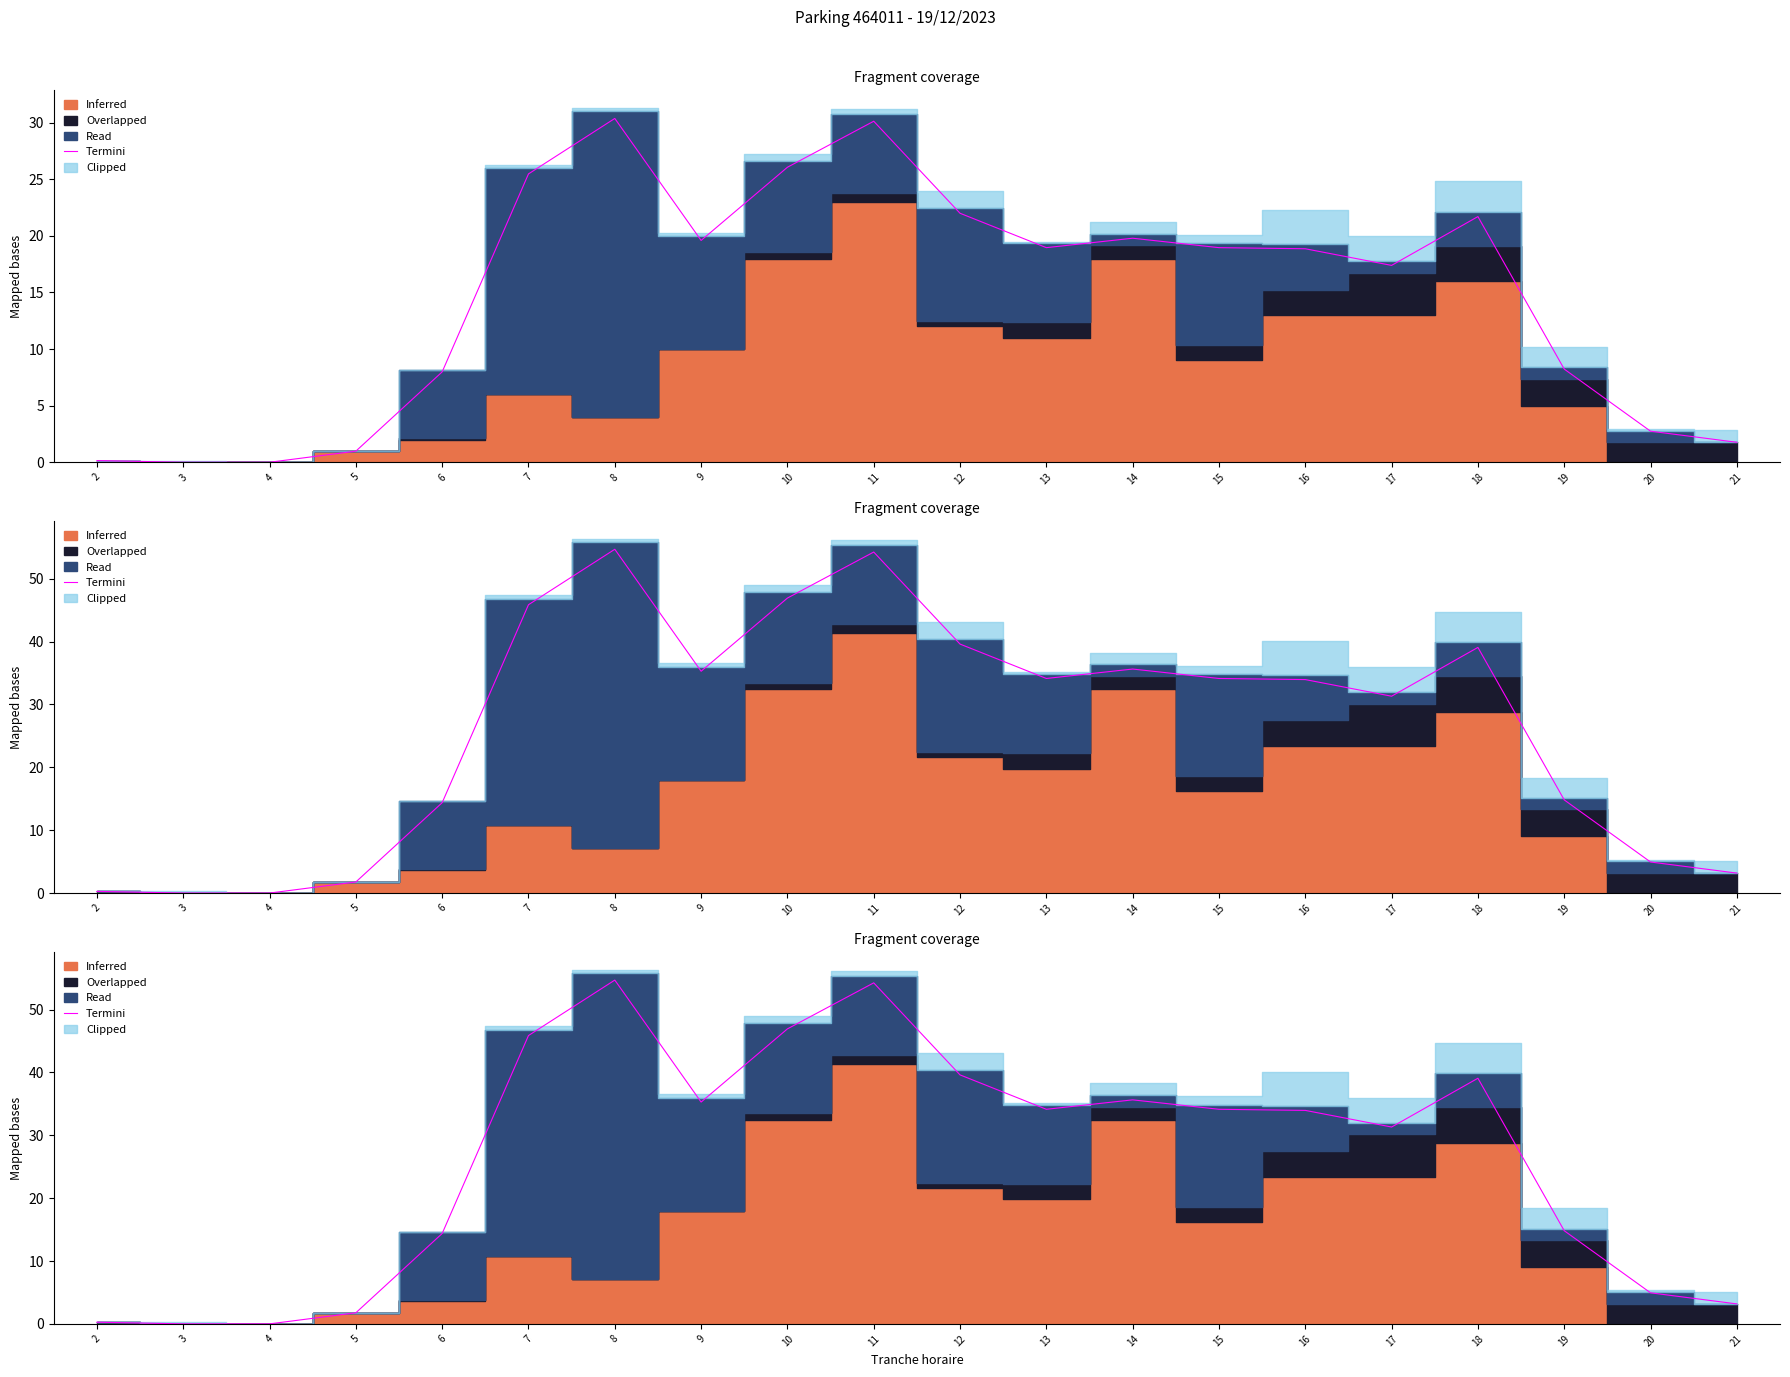

What is the change in value from 15 to 18?

+4.9